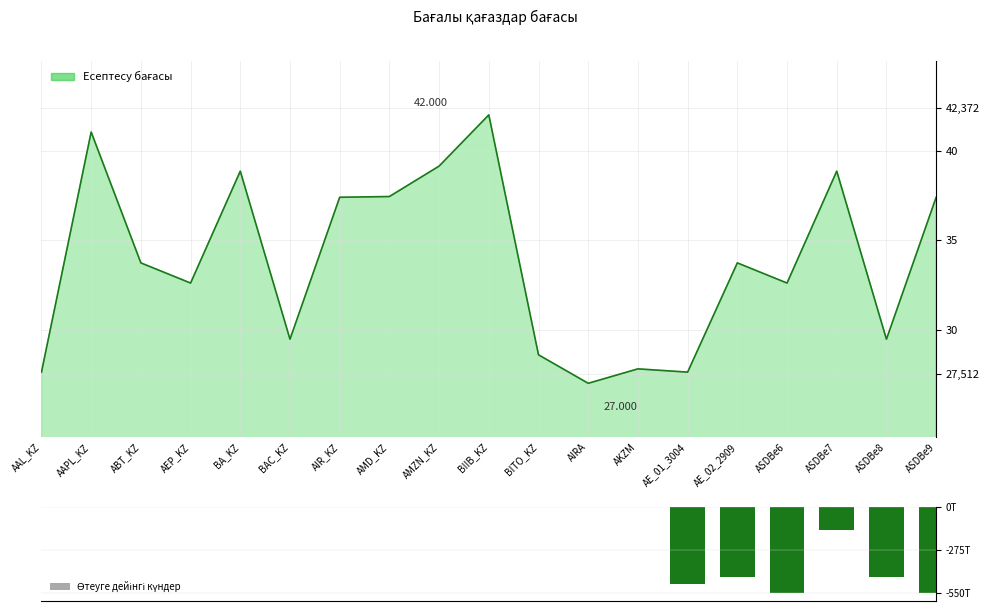

Where is the data nearest to the value -275?

ASDBe7